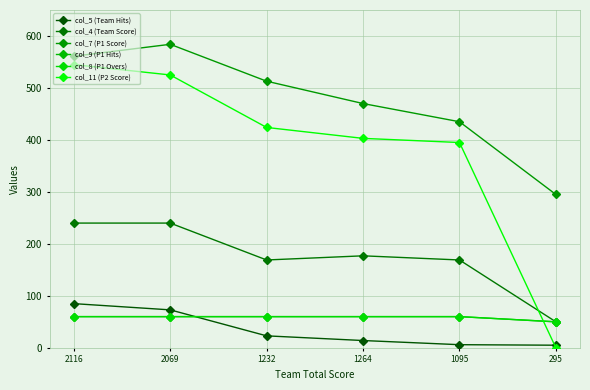

At which category does the chart reach its peak across all series?

2069